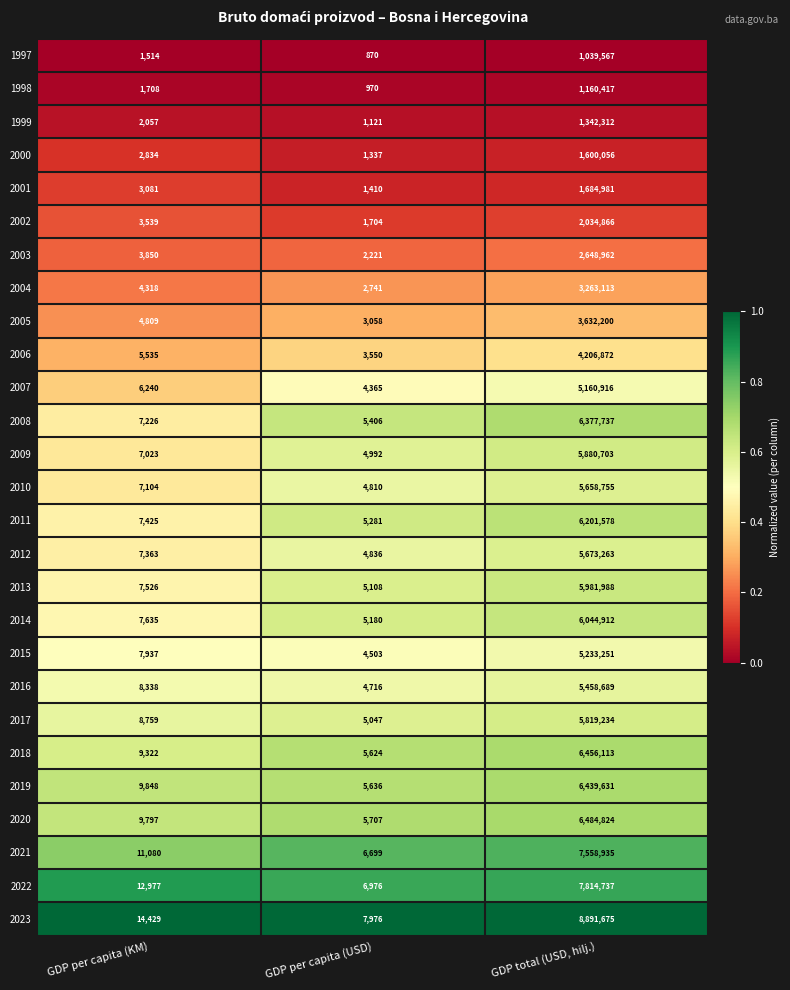

True or false: 2021 has a value of 4168228 at GDP total (USD, hilj.).

False